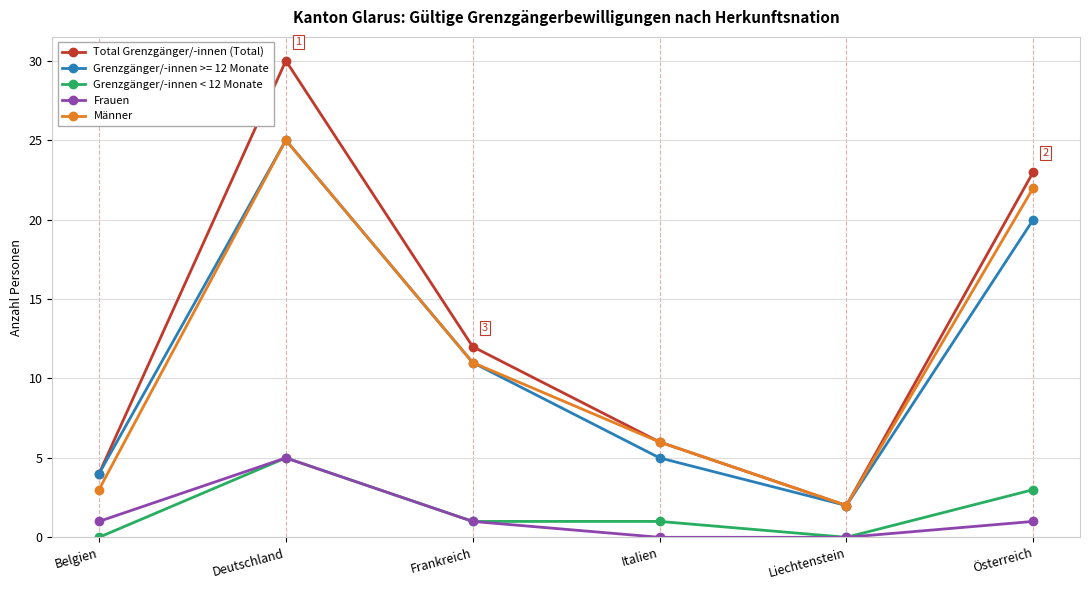

Is the value of Total Grenzgänger/-innen (Total) at Frankreich greater than the value of Frauen at Liechtenstein?

Yes